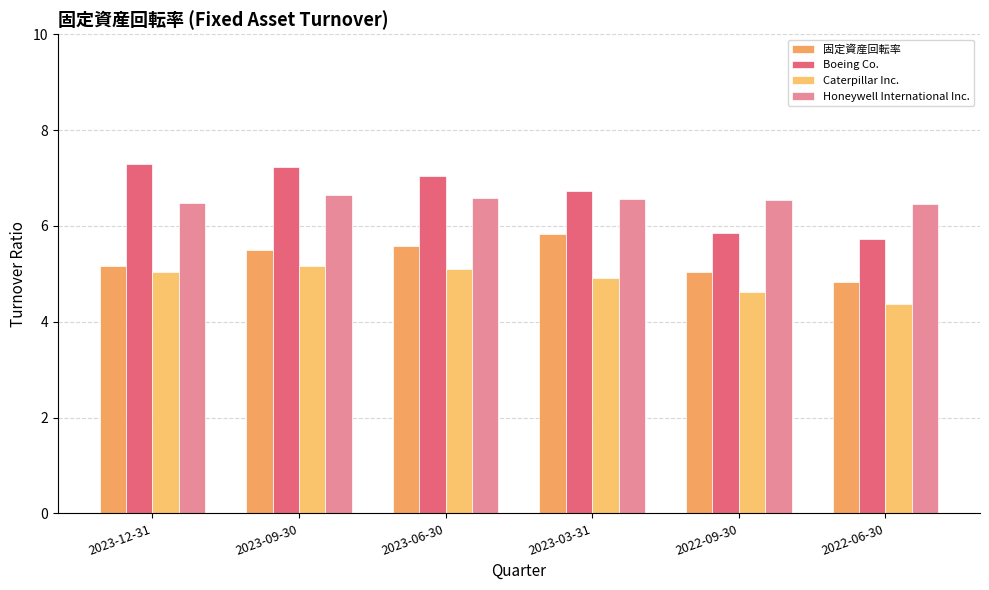

Where is 固定資産回転率 nearest to the value 5?

2022-09-30